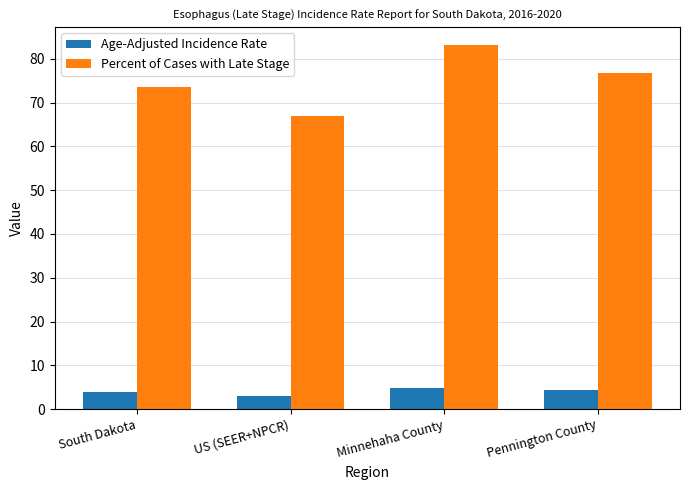

At Minnehaha County, list the series in order from largest to smallest.

Percent of Cases with Late Stage, Age-Adjusted Incidence Rate